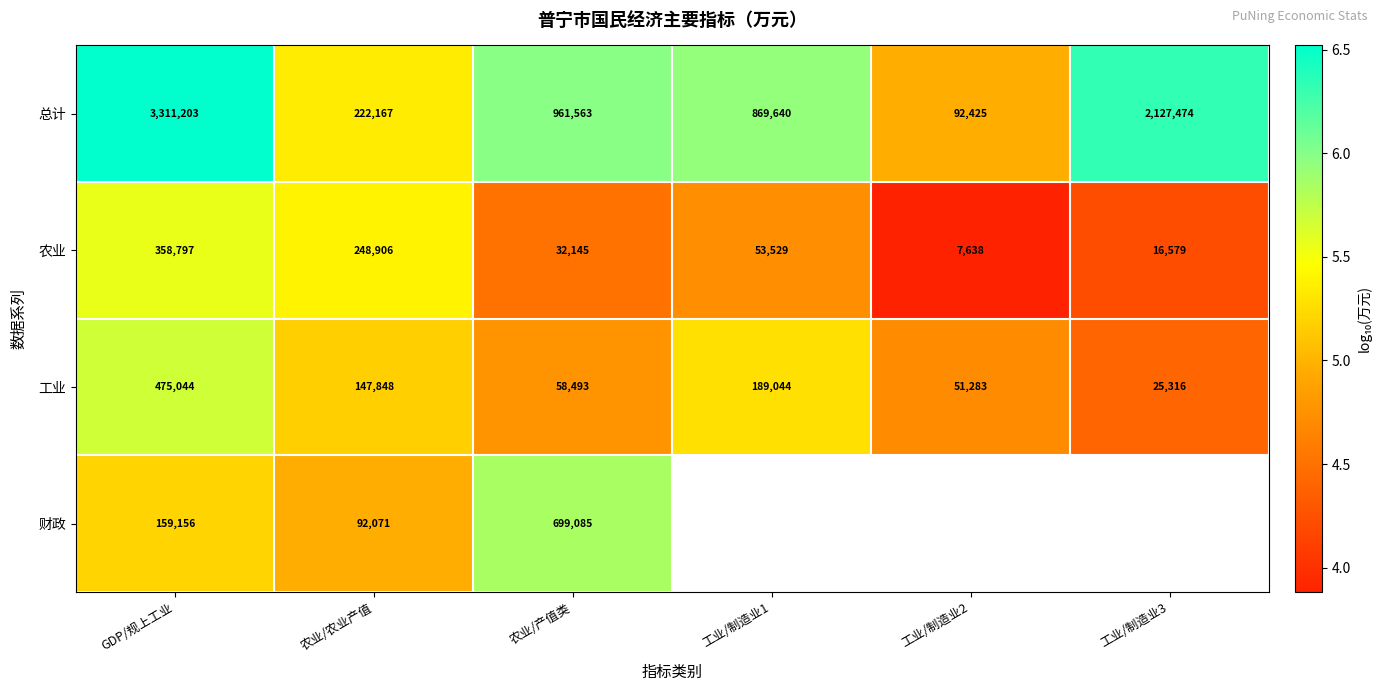

At which label does 工业 first exceed 147848?

GDP/规上工业